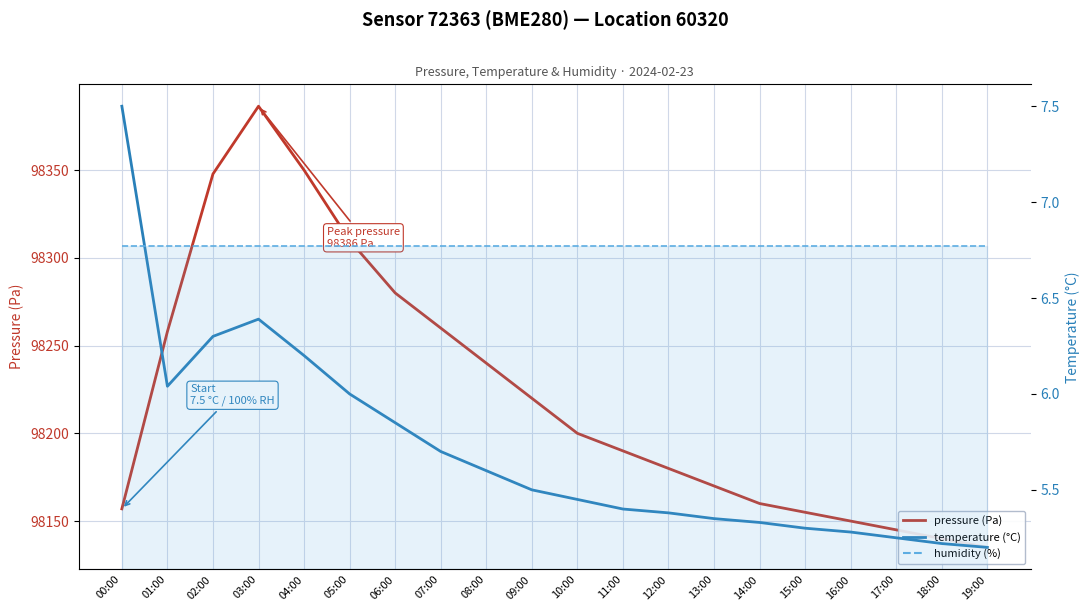

True or false: temperature (°C) and pressure (Pa) cross at least once.

False